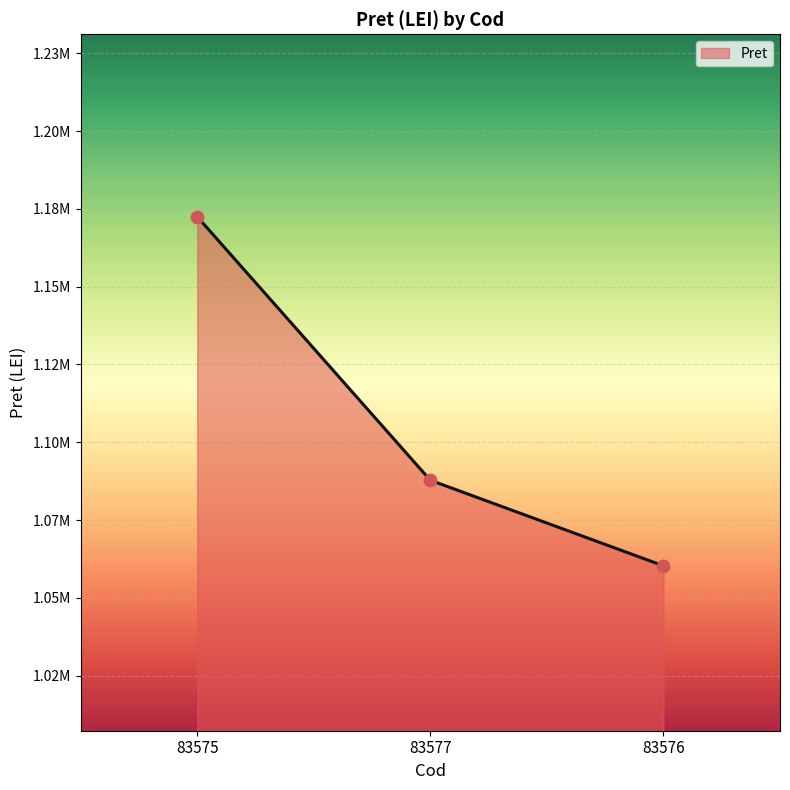

Is this an area chart (filled region under the line)?

Yes